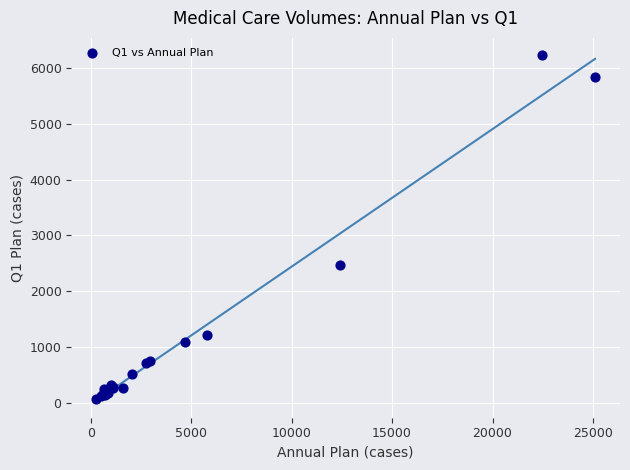

What Y value in the scatter plot is closest to 3154?

2469